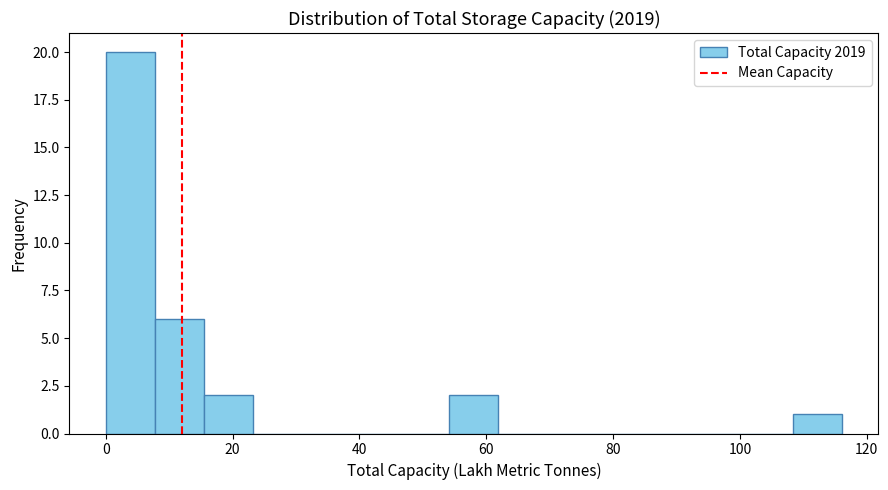

Around what value on the x-axis is the tallest bar? Give the approximate position of its centre, as read against the axis.

4